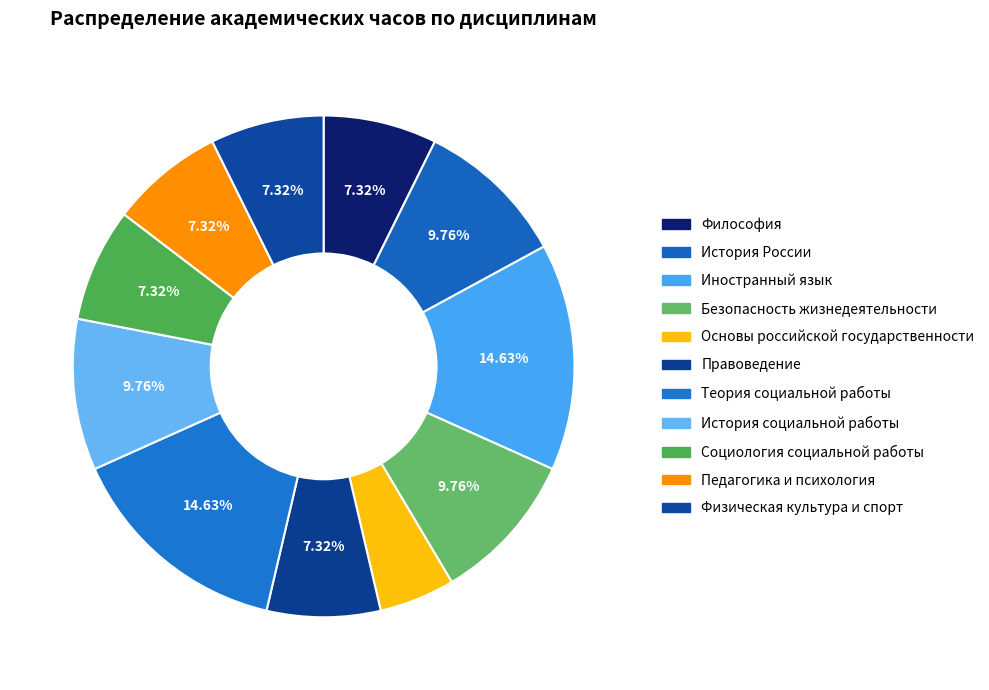

Is Правоведение the majority of the pie?

No